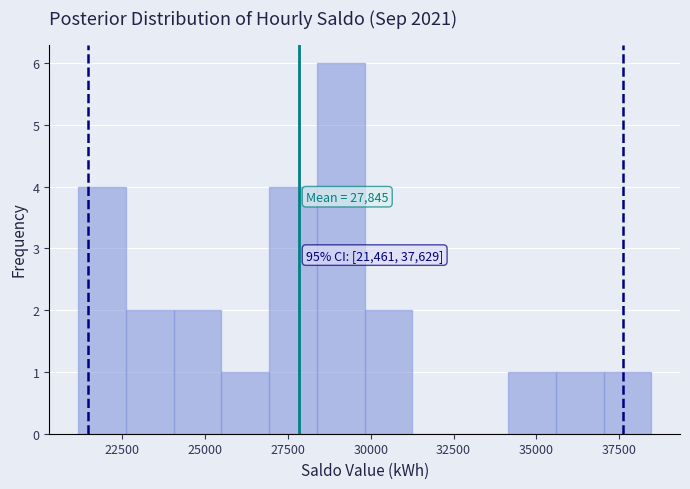

Read against the x-axis, roughly where is the centre of the tallest bar?

29000